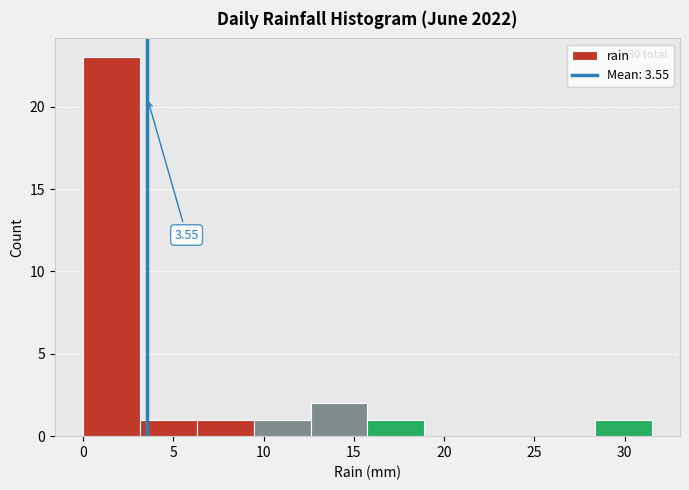

Which range on the x-axis has the tallest bar?

0.00 to 3.15